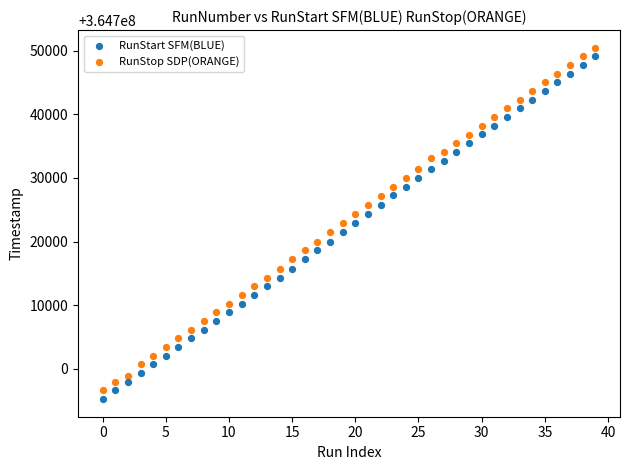

Across all data points, what is the range of Y values (max minus min)?

55199.6